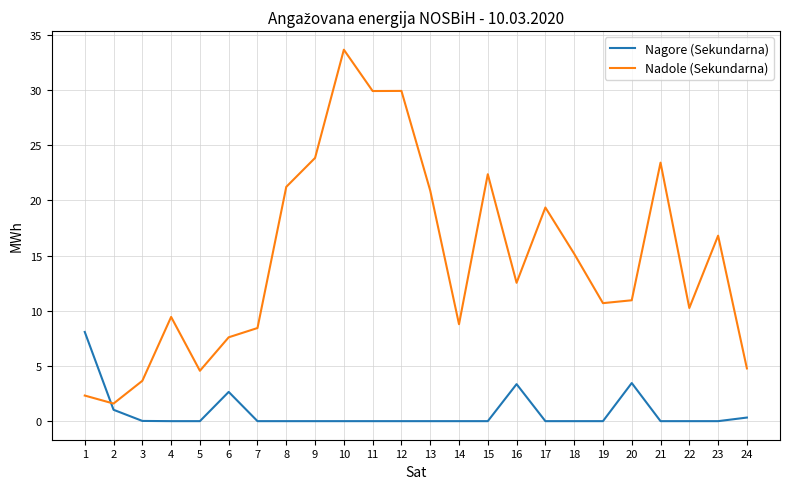

Rank the series at 21 from highest to lowest value.

Nadole (Sekundarna), Nagore (Sekundarna)